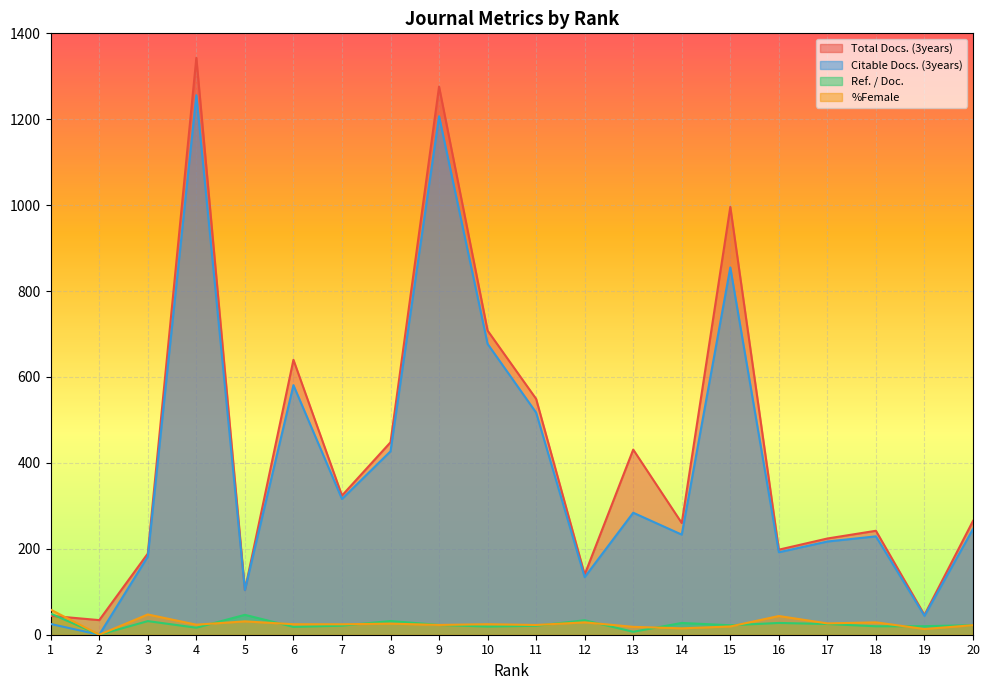

The Ref. / Doc. series shows -21.6 at 2. True or false?

False